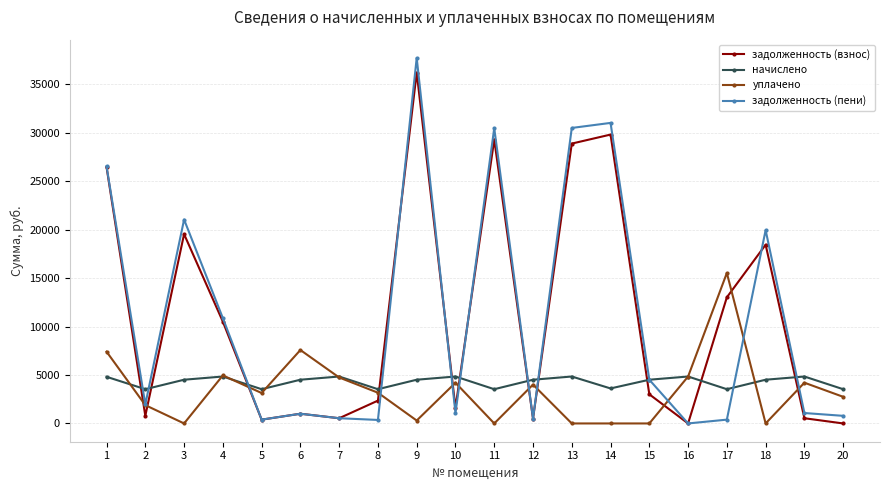

Which series has the largest range (max minus min)?

задолженность (пени)